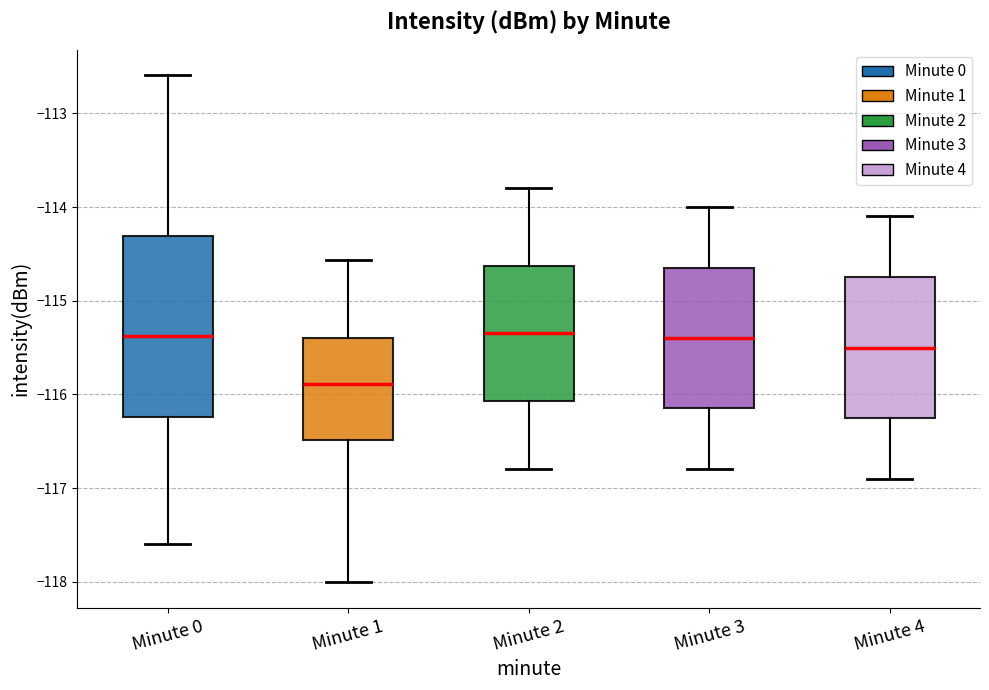

Which box's median line is the lowest?

Minute 1